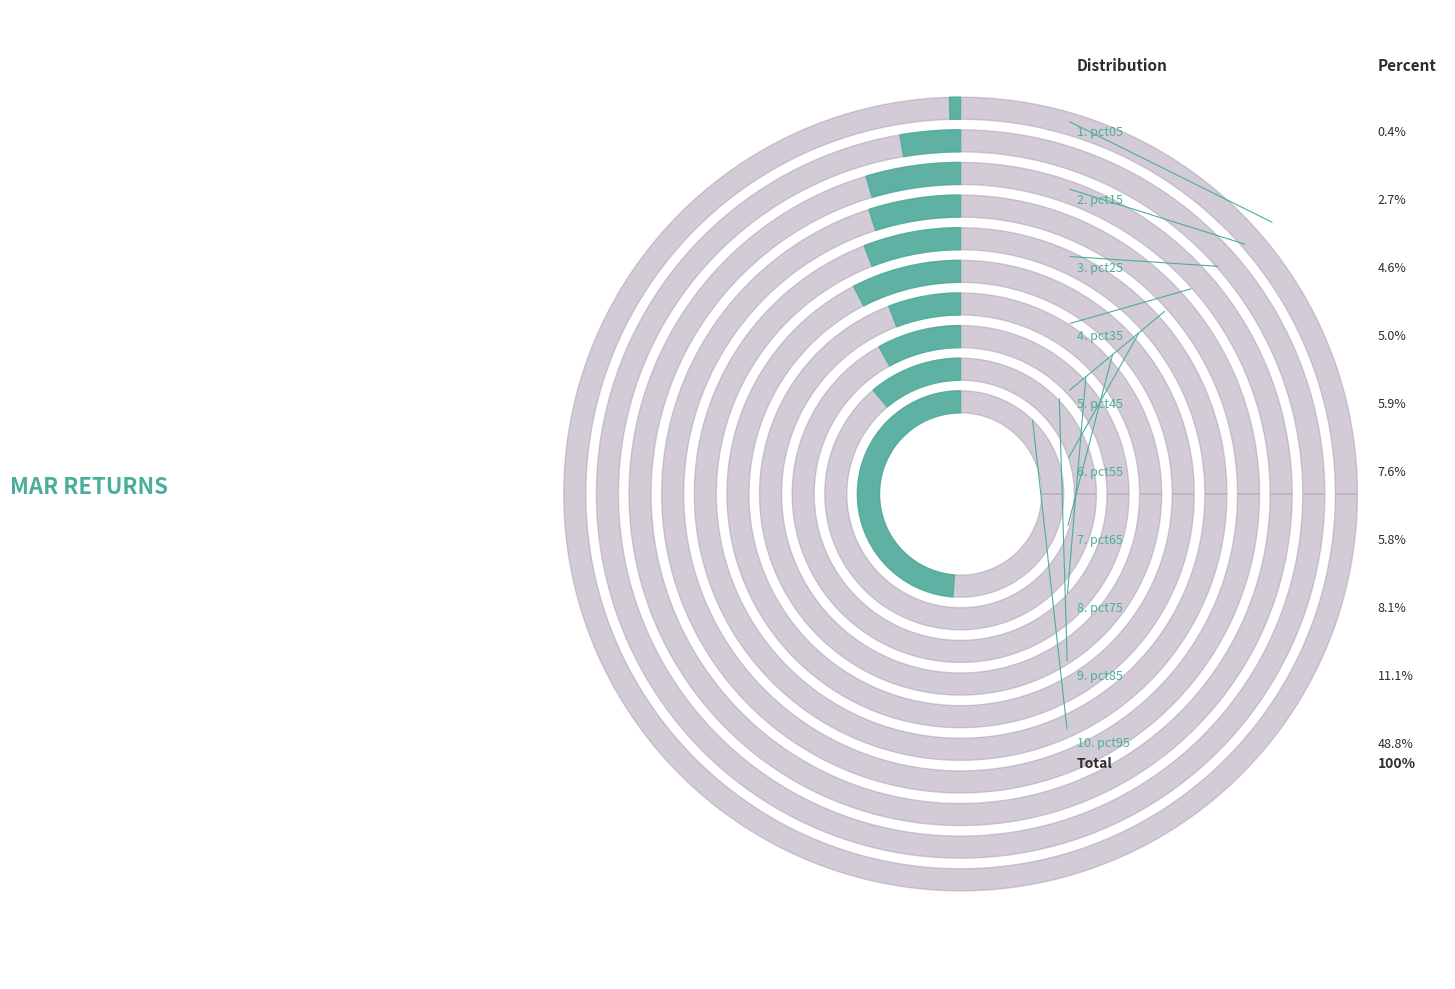

What percentage is the pct75 slice, to the nearest percent?

8%